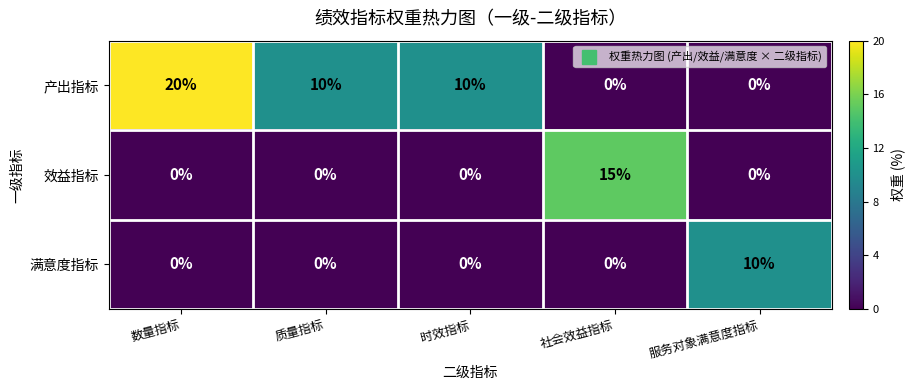

How many data points does each series have?

5